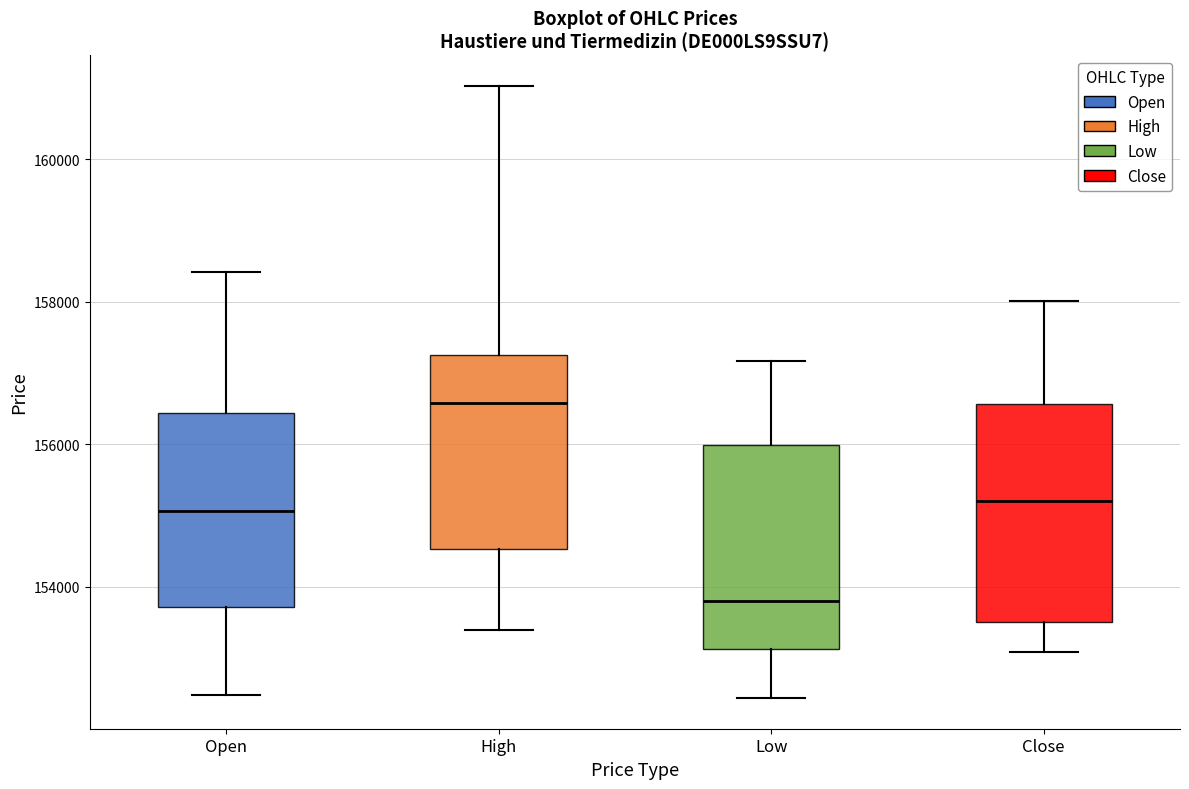

Where is the upper edge of the box for Close on the y-axis? The values are not printed on the chart, so give them approximately, as read against the axis.

156600